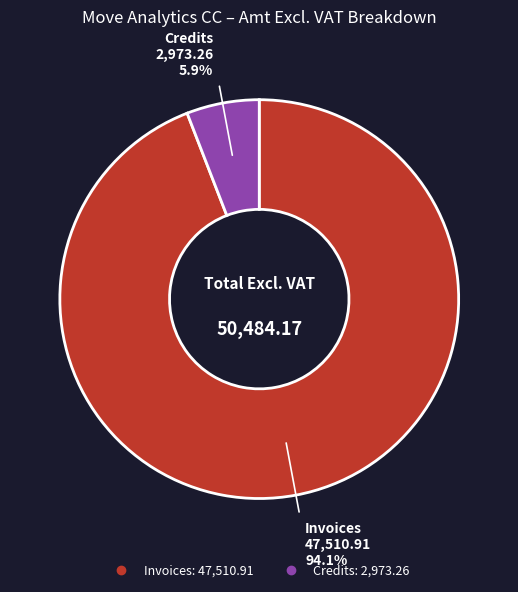

Which category has the smallest portion of the pie?

Credits